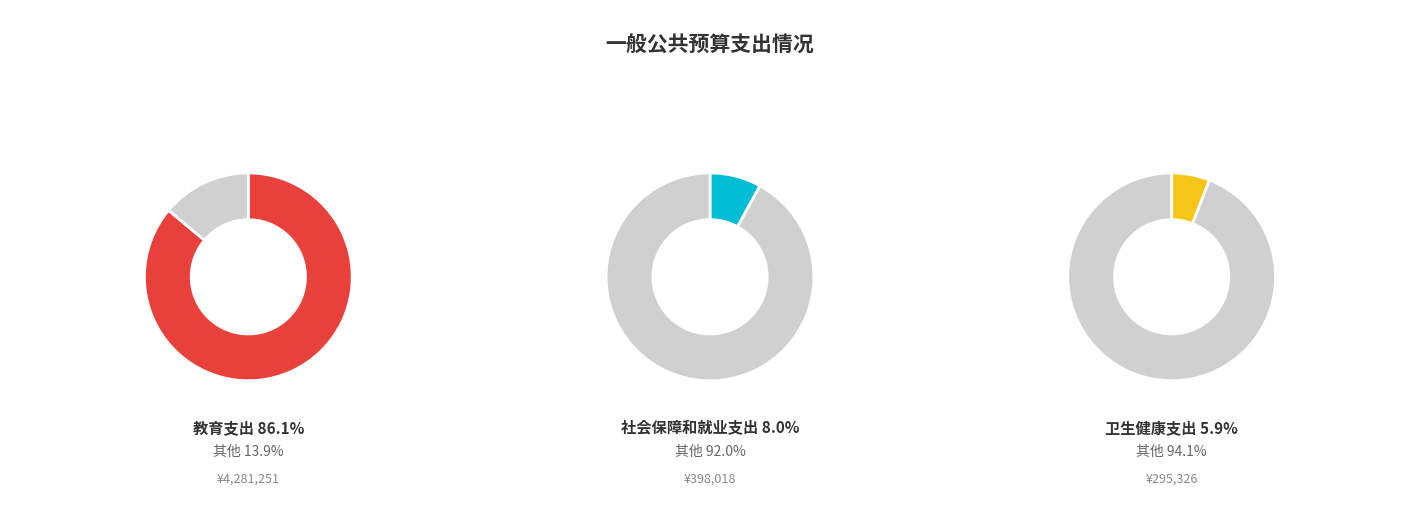

To the nearest percent, what portion does 教育支出 represent?

86%